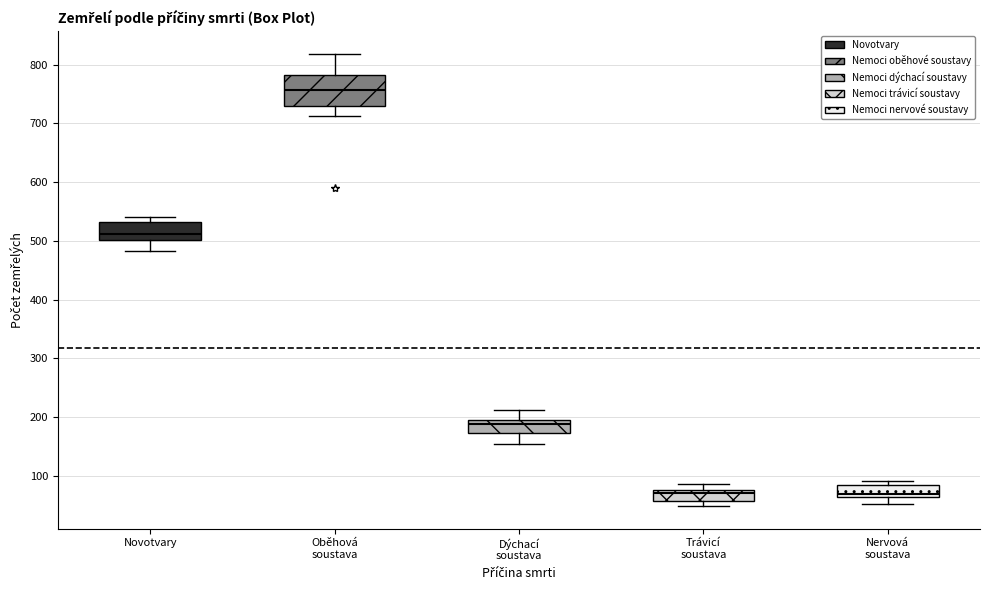

Reading left to right, transcribe this box plot: for each box, give where its median line is, the range the box spans, and where its two whiskers end, as read against the y-axis. The values are not printed on the chart, so give them approximately, as read against the axis.

Novotvary: median 510, box 500 to 530, whiskers 480 to 540
Oběhová soustava: median 760, box 730 to 780, whiskers 710 to 820
Dýchací soustava: median 190 (just below the box's upper edge), box 170 to 190, whiskers 160 to 210
Trávicí soustava: median 70, box 60 to 80, whiskers 50 to 90
Nervová soustava: median 70, box 60 to 80, whiskers 50 to 90